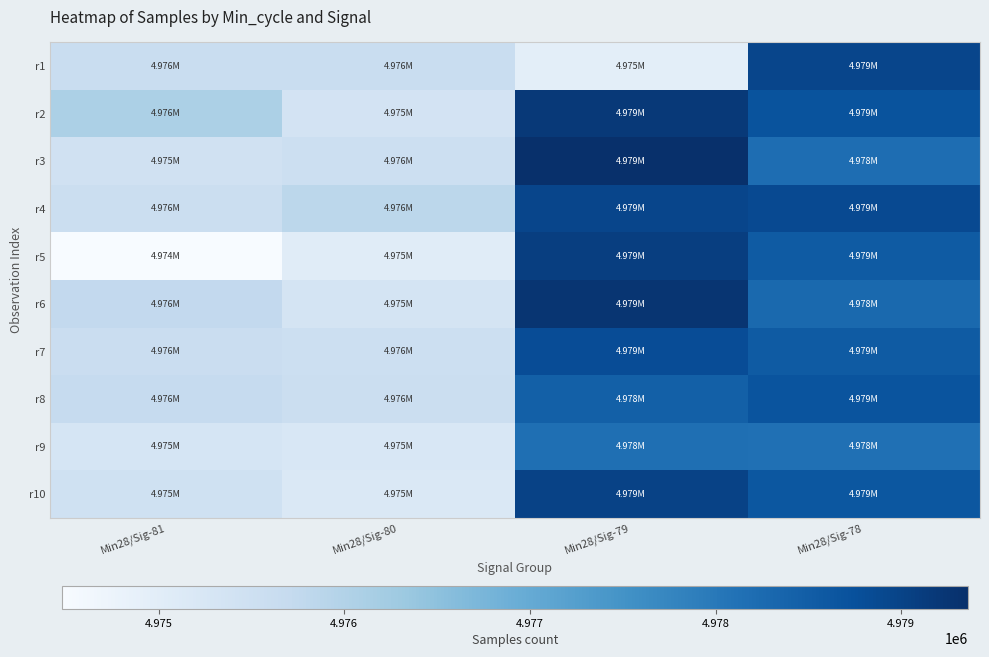

Between Min28/Sig-79 and Min28/Sig-80, which is larger?

Min28/Sig-80